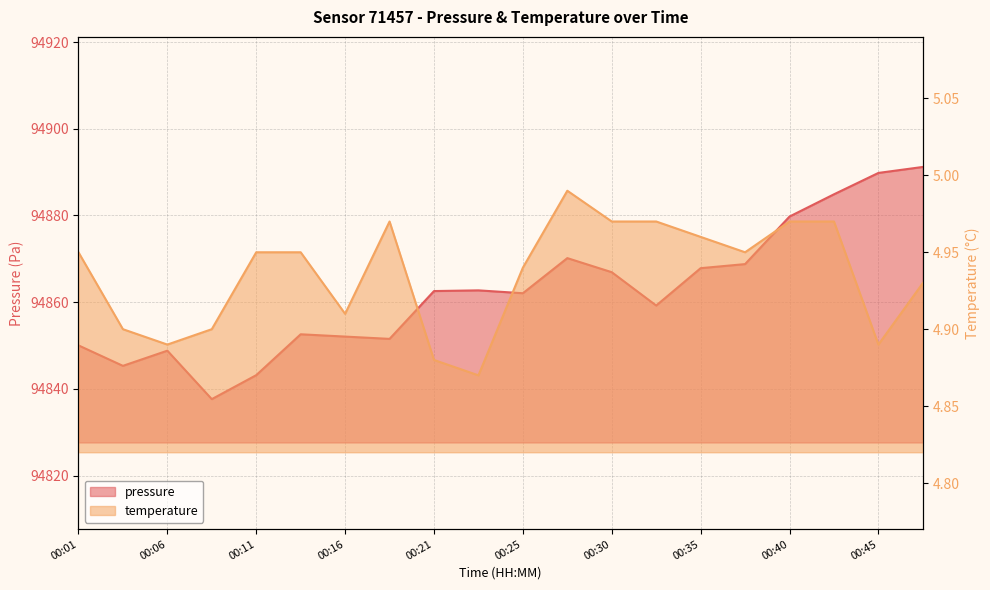

How many interior local valleys does the temperature series have?

5